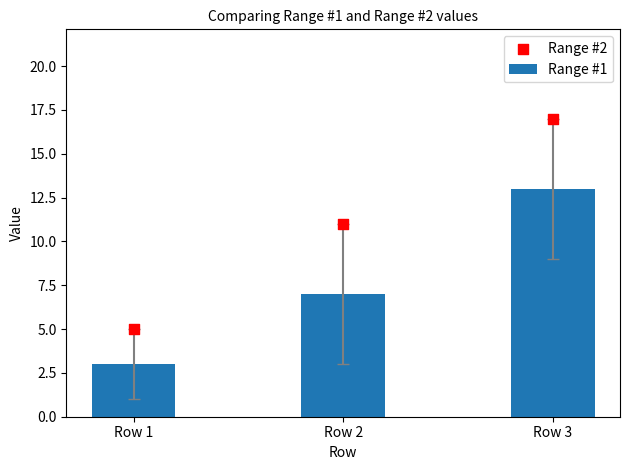

What are all the series names shown in the legend?

Range #1, Range #2